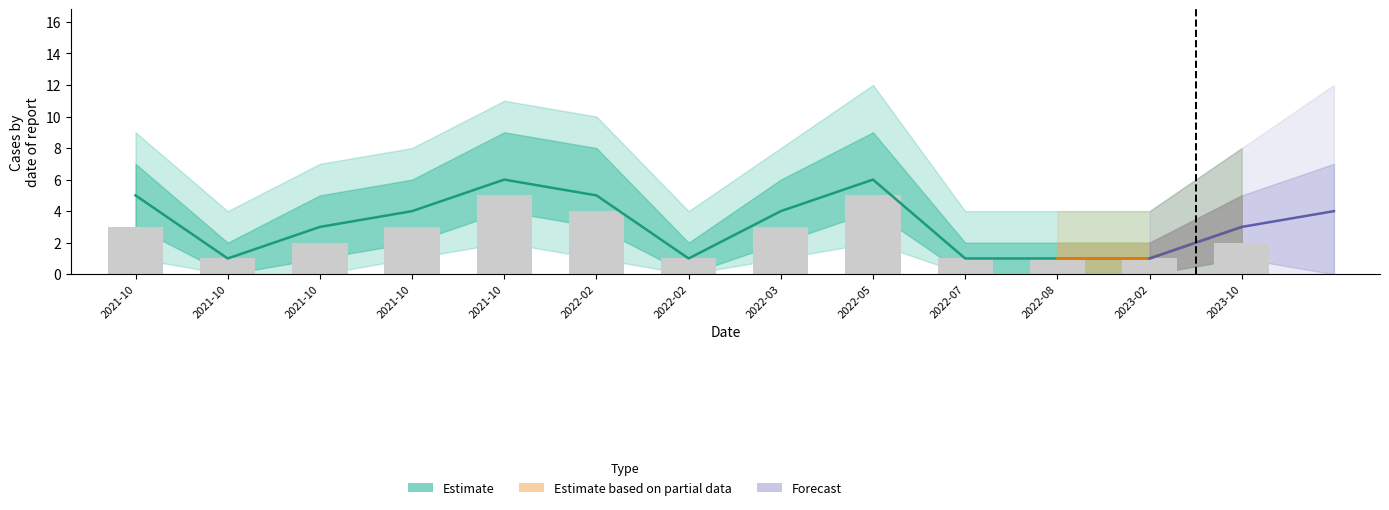

What is the difference between the maximum and minimum values?

5